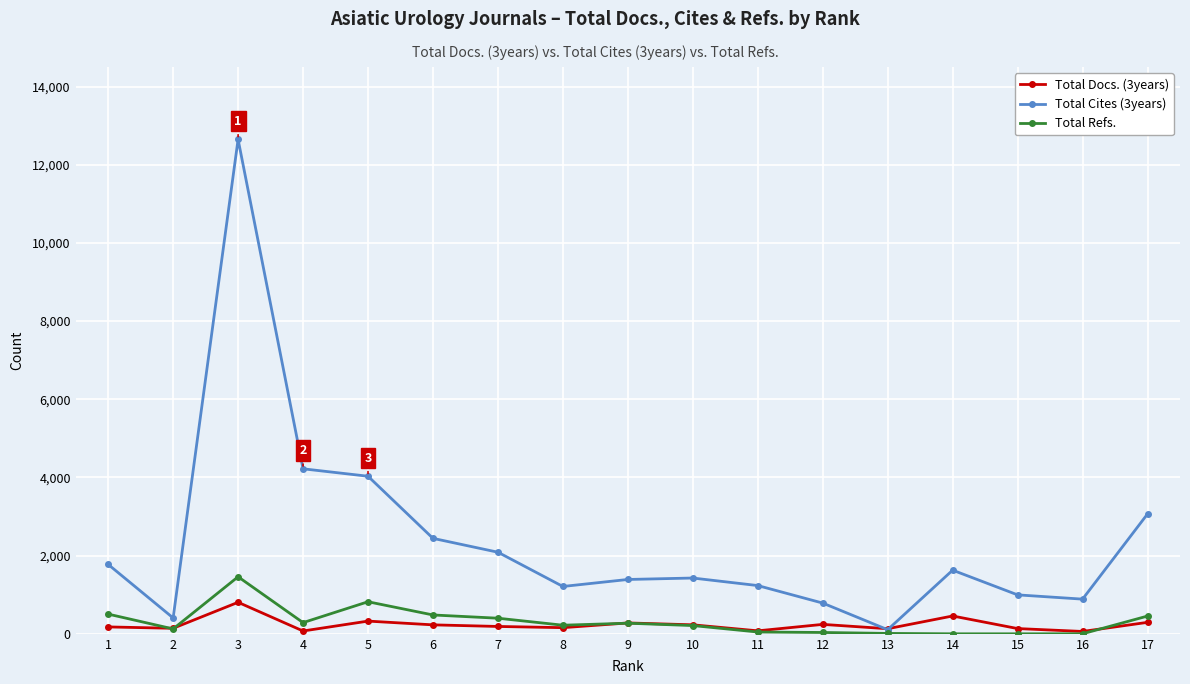

Count the number of data series in this chart.

3